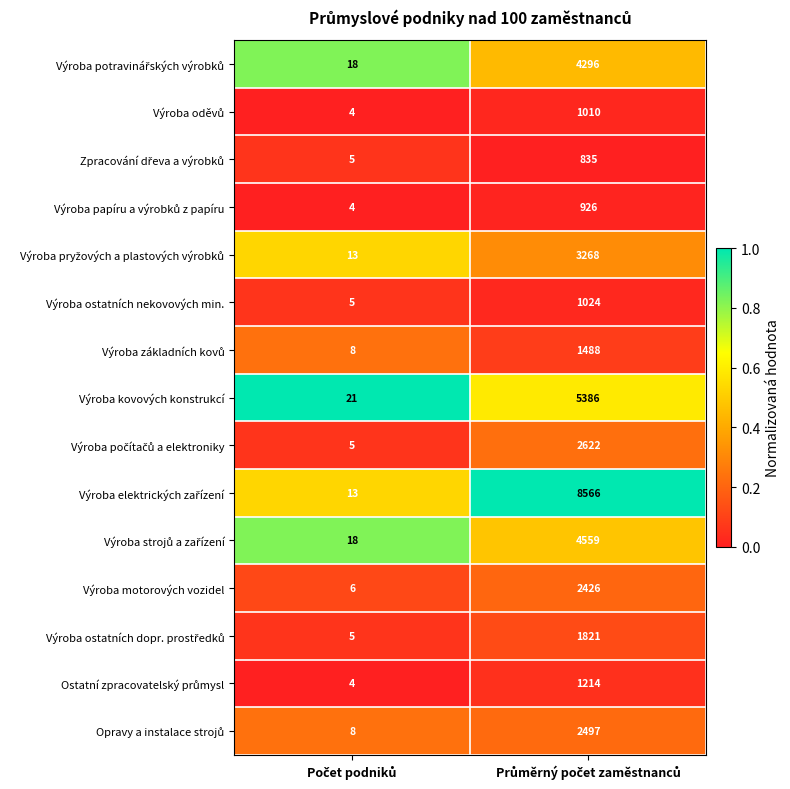

What is the maximum value shown in the chart?

8566